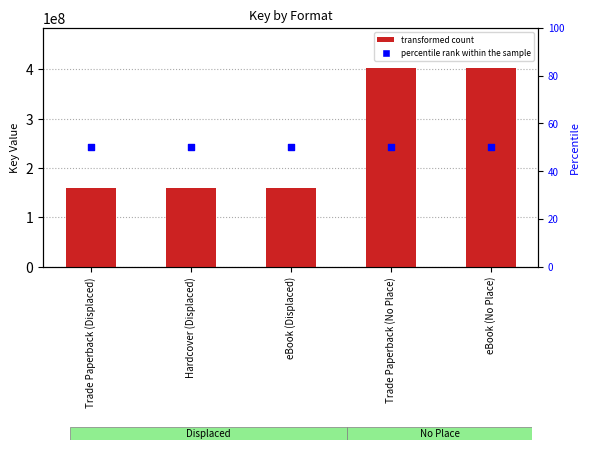

At how many categories does at least one series exceed 394146238?

2